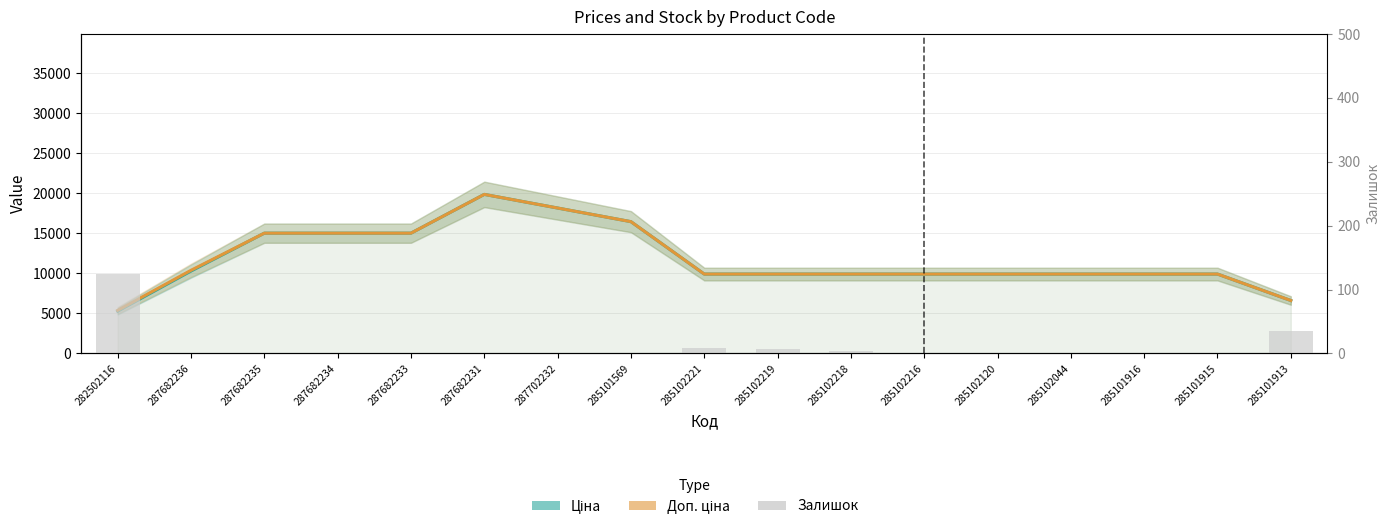

Are the bars horizontal?

No